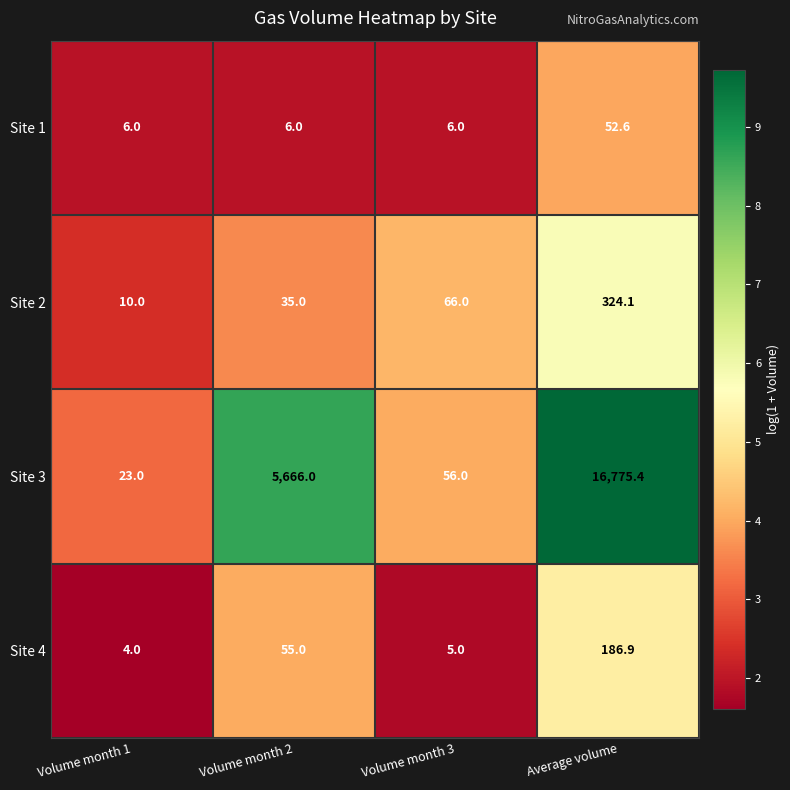

Which label corresponds to the largest value in the chart?

Average volume